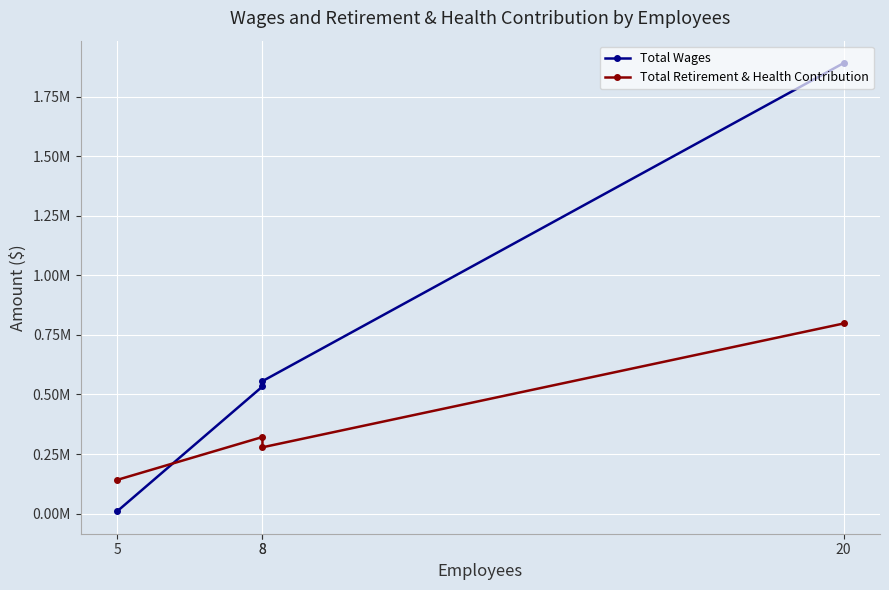

How many lines are shown in the chart?

2